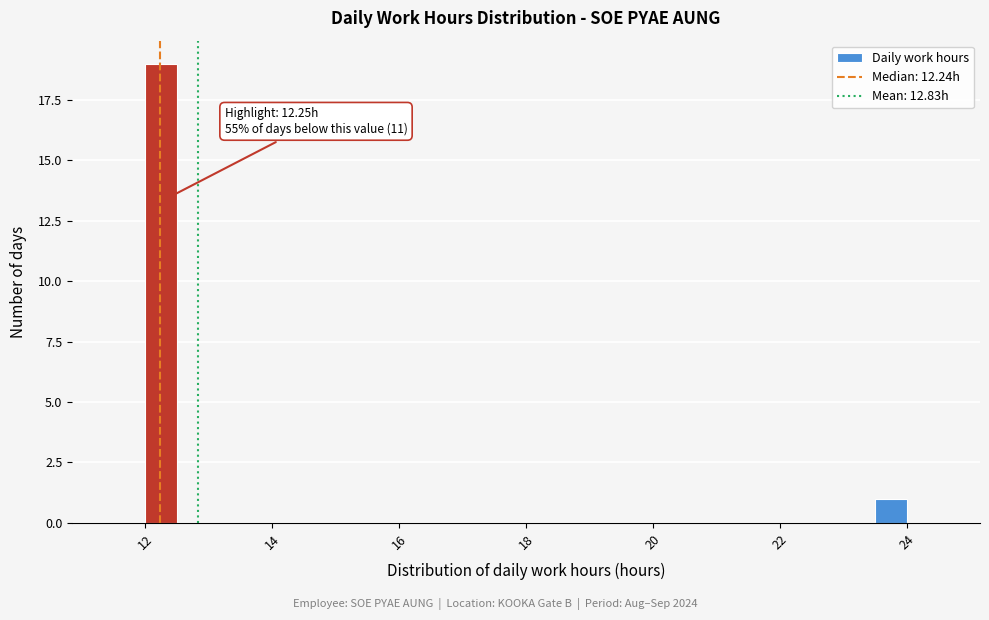

Around what value on the x-axis is the tallest bar? Give the approximate position of its centre, as read against the axis.

12.2